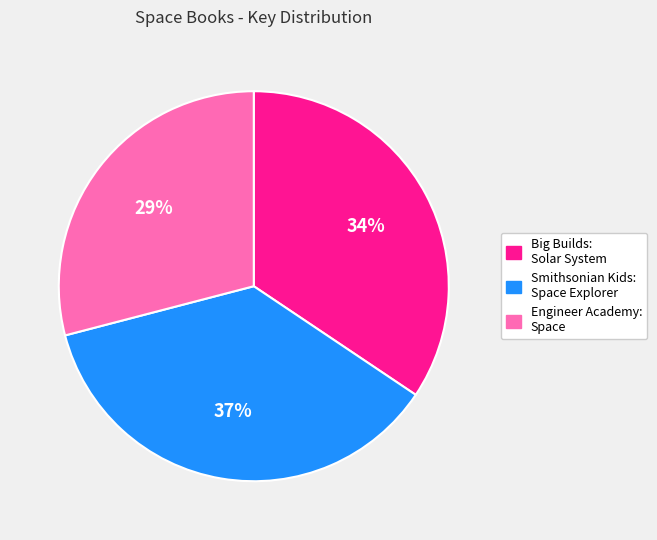

To the nearest percent, what is the average slice percentage?

33%